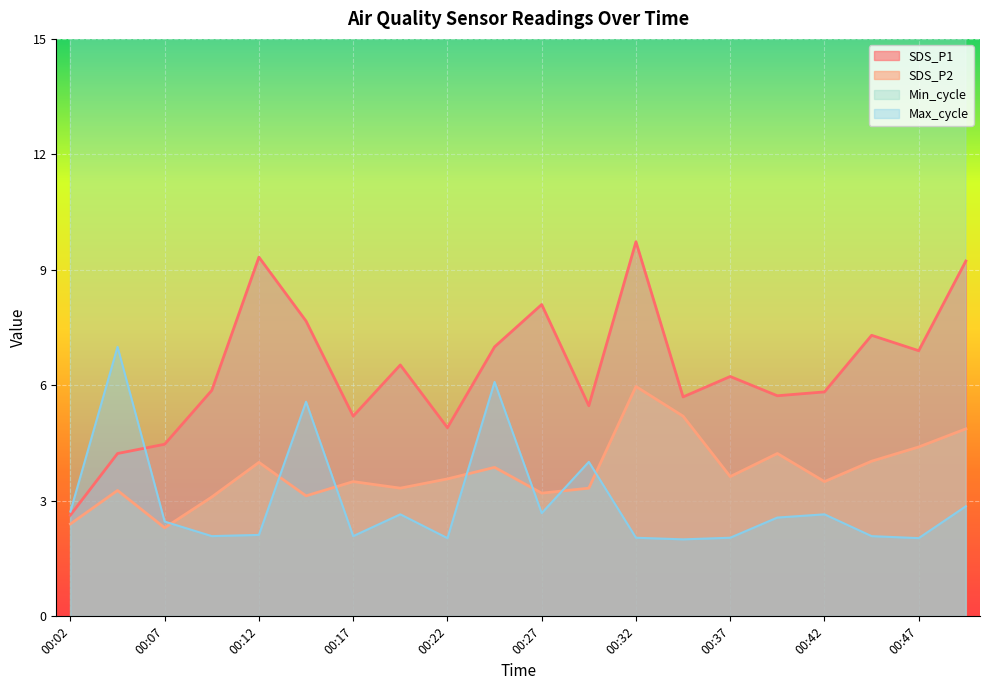

What is the sum of all Max_cycle values?

59.8